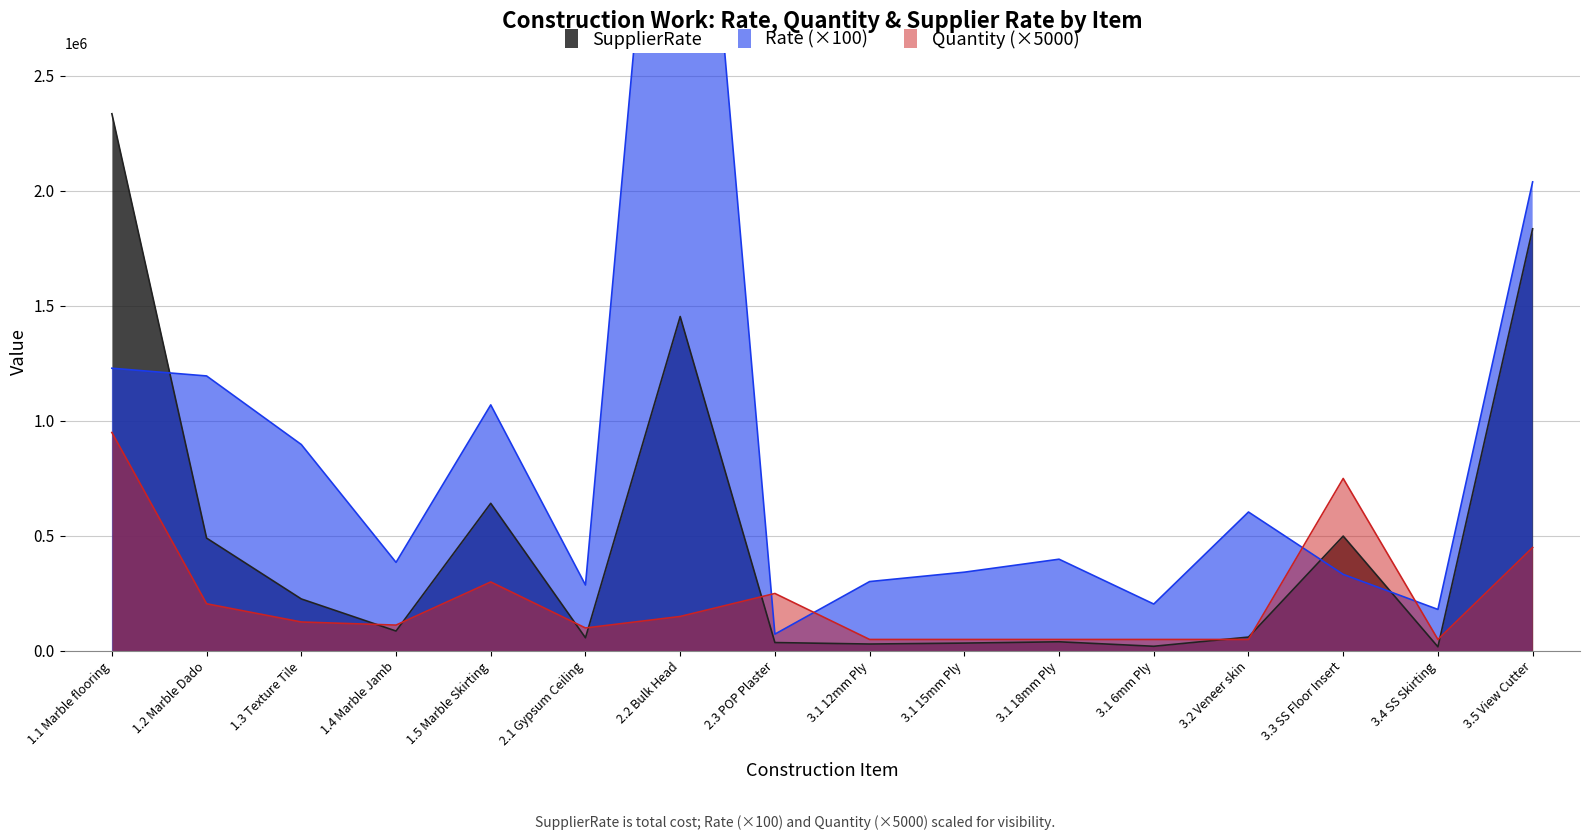

What is the minimum value for SupplierRate?

18060.0